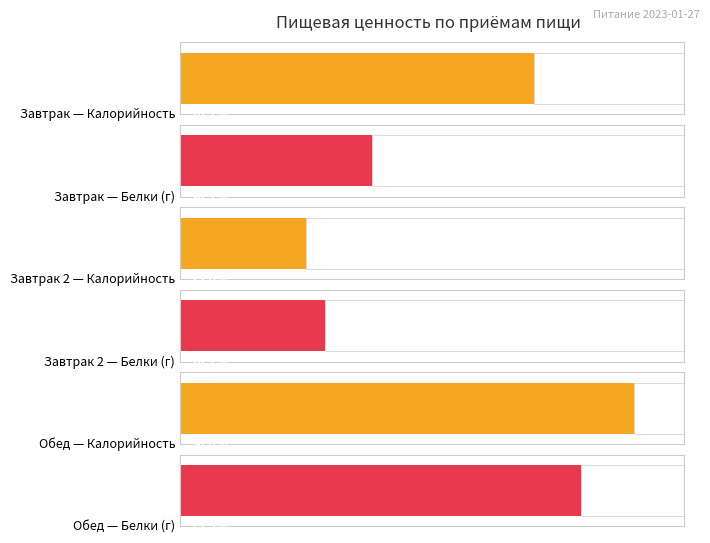

What position from the right is Завтрак 2?

2